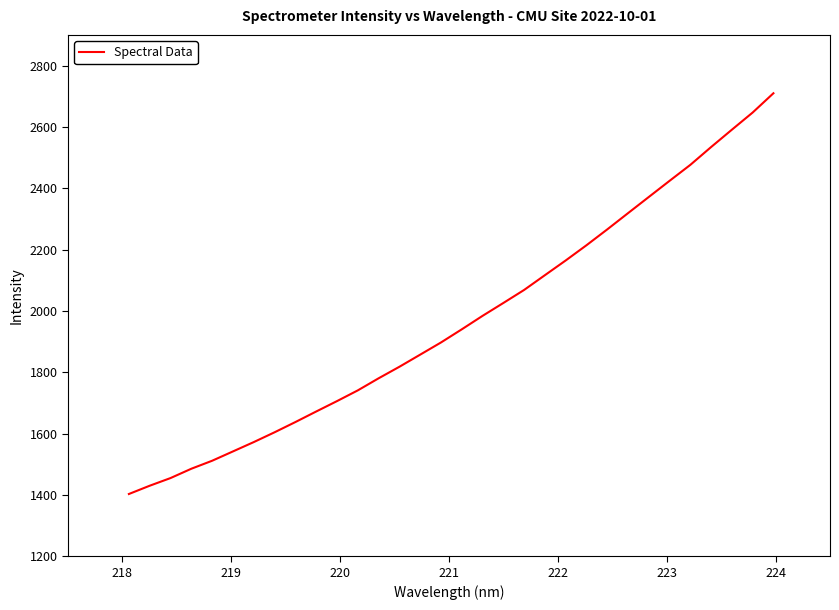

What is the difference between the maximum and minimum values?

1306.6